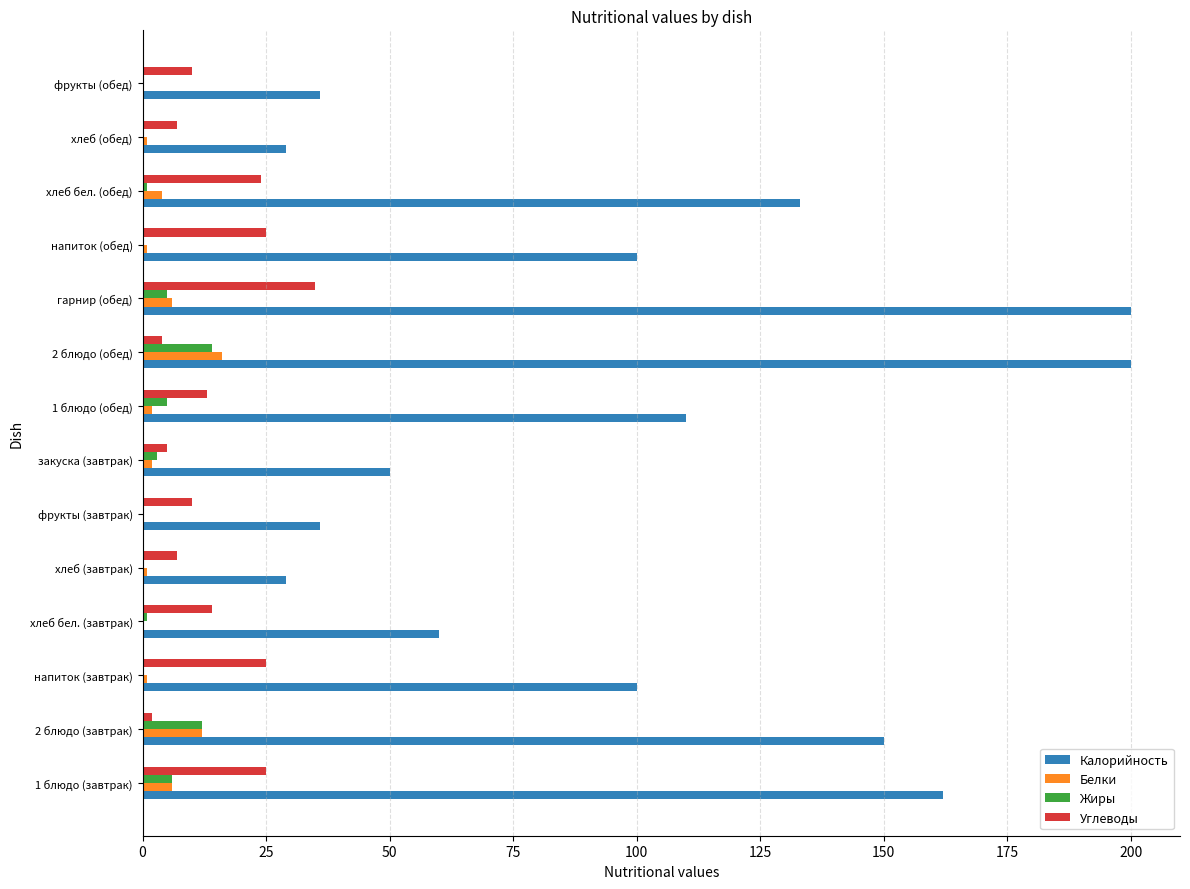

Which series has the largest total across all categories?

Калорийность